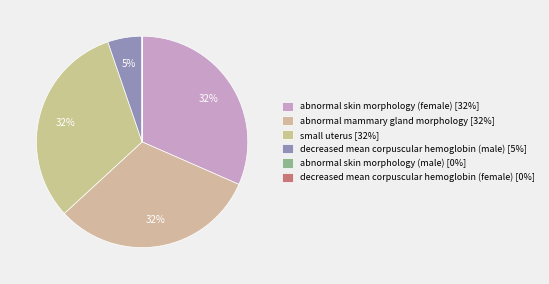

Is there any slice that represents more than half of the pie?

No